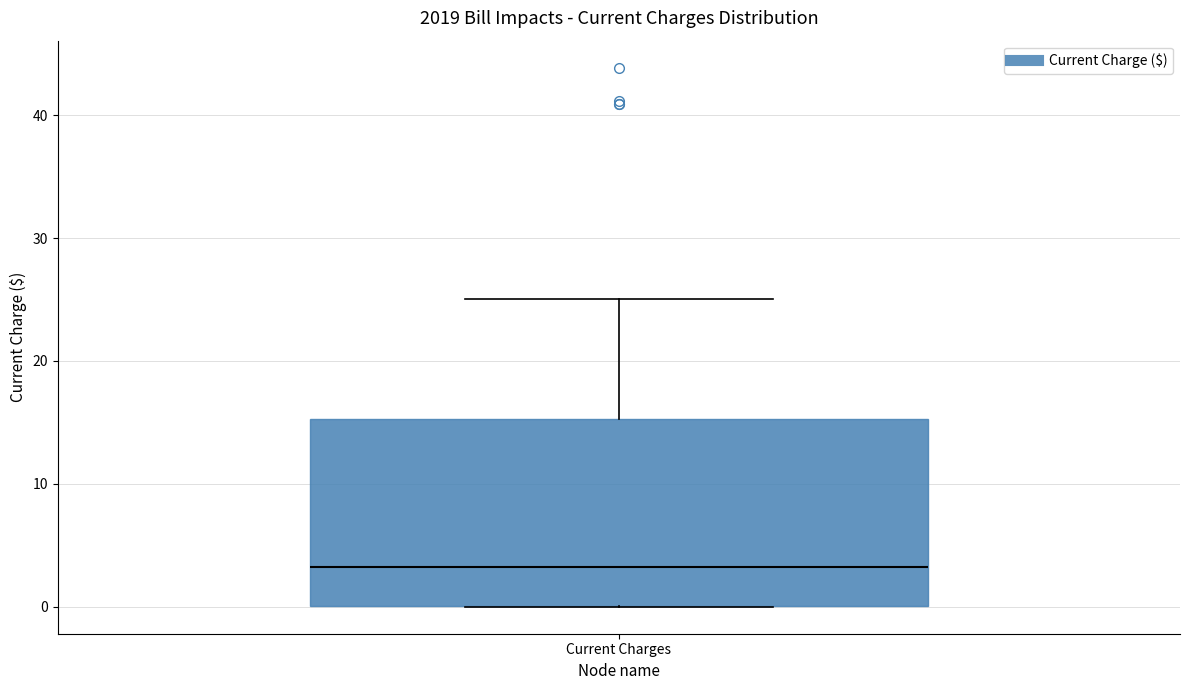

Read this box plot against the y-axis: the position of the median line, the range covered by the box, and the ends of both whiskers. The values are not printed on the chart, so give them approximately, as read against the axis.

median 3, box 0 to 15, whiskers 0 to 25